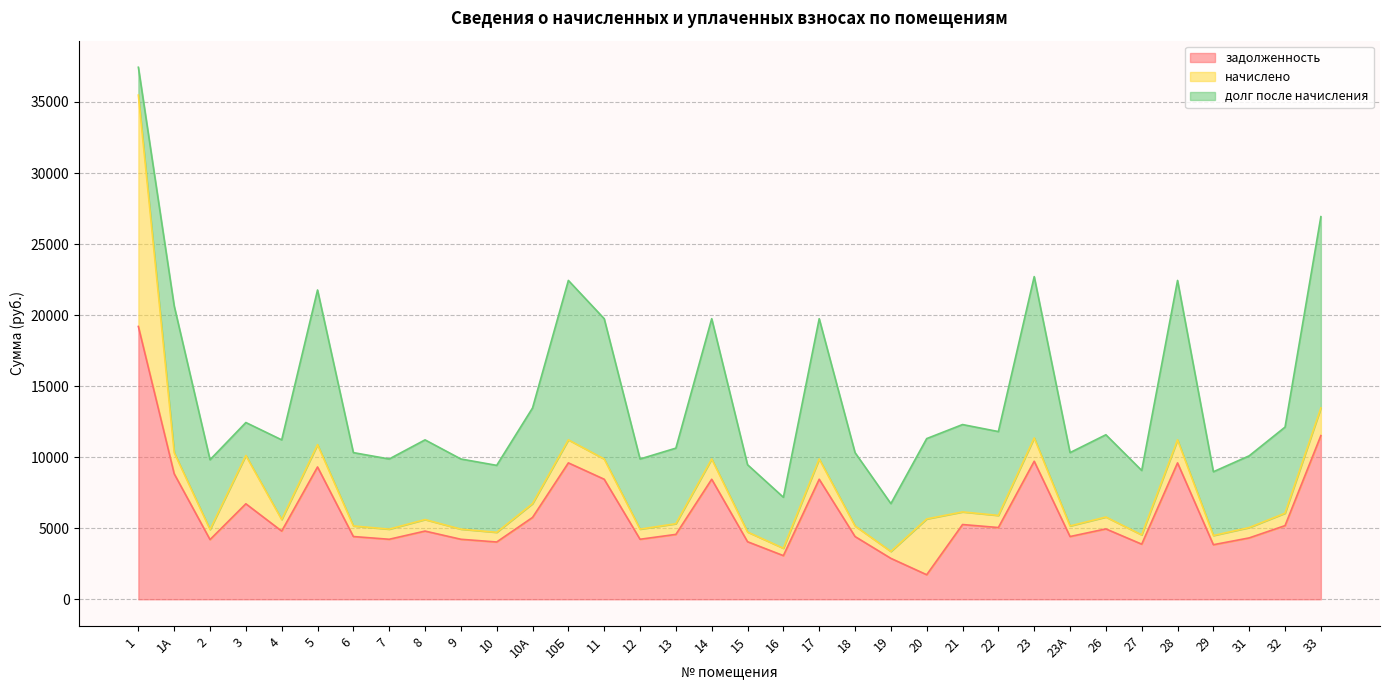

Where is начислено nearest to the value 8384?

20